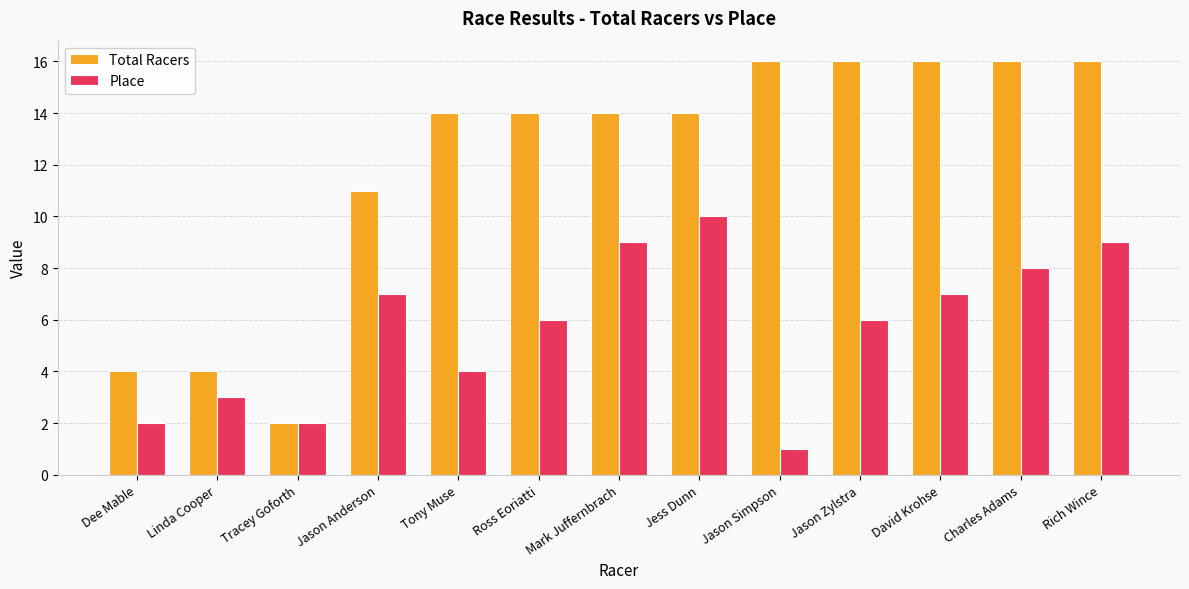

Between Dee Mable and Tracey Goforth, which series saw the biggest shift?

Total Racers